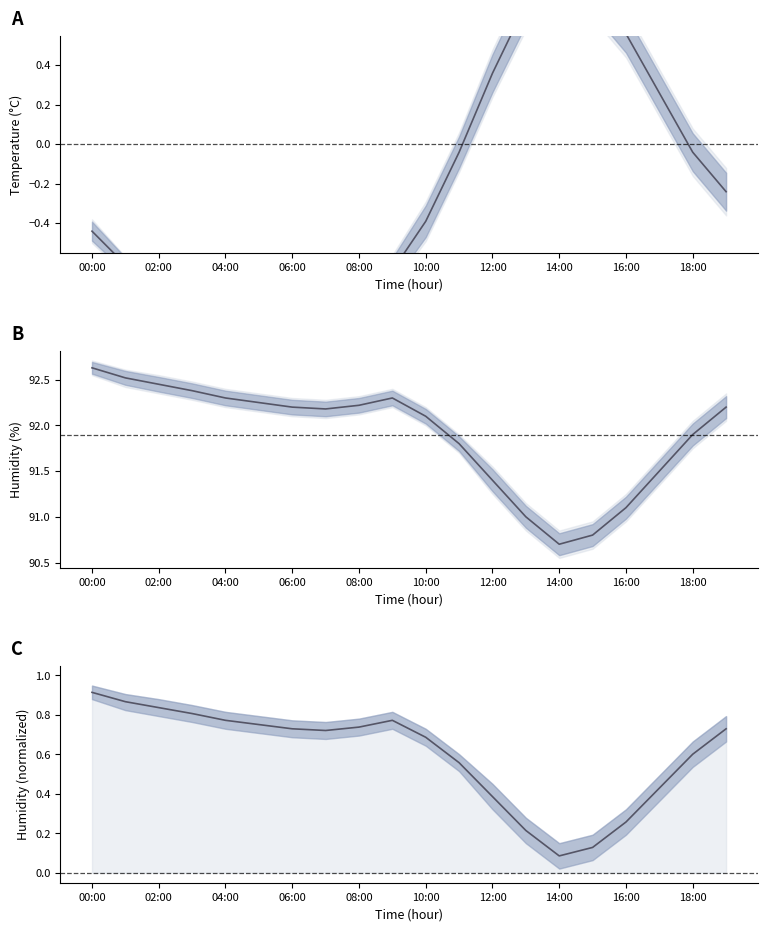

Reading right to left, extract all data points from this chart.

temperature: -0.2	-0.0	0.3	0.6	0.8	0.9	0.7	0.4	-0.0	-0.4	-0.6	-0.8	-0.9	-0.8	-0.8	-0.8	-0.7	-0.7	-0.6	-0.4
humidity: 92.2	91.9	91.5	91.1	90.8	90.7	91.0	91.4	91.8	92.1	92.3	92.2	92.2	92.2	92.2	92.3	92.4	92.5	92.5	92.6
humidity normalized: 0.7	0.6	0.4	0.3	0.1	0.1	0.2	0.4	0.6	0.7	0.8	0.7	0.7	0.7	0.8	0.8	0.8	0.8	0.9	0.9